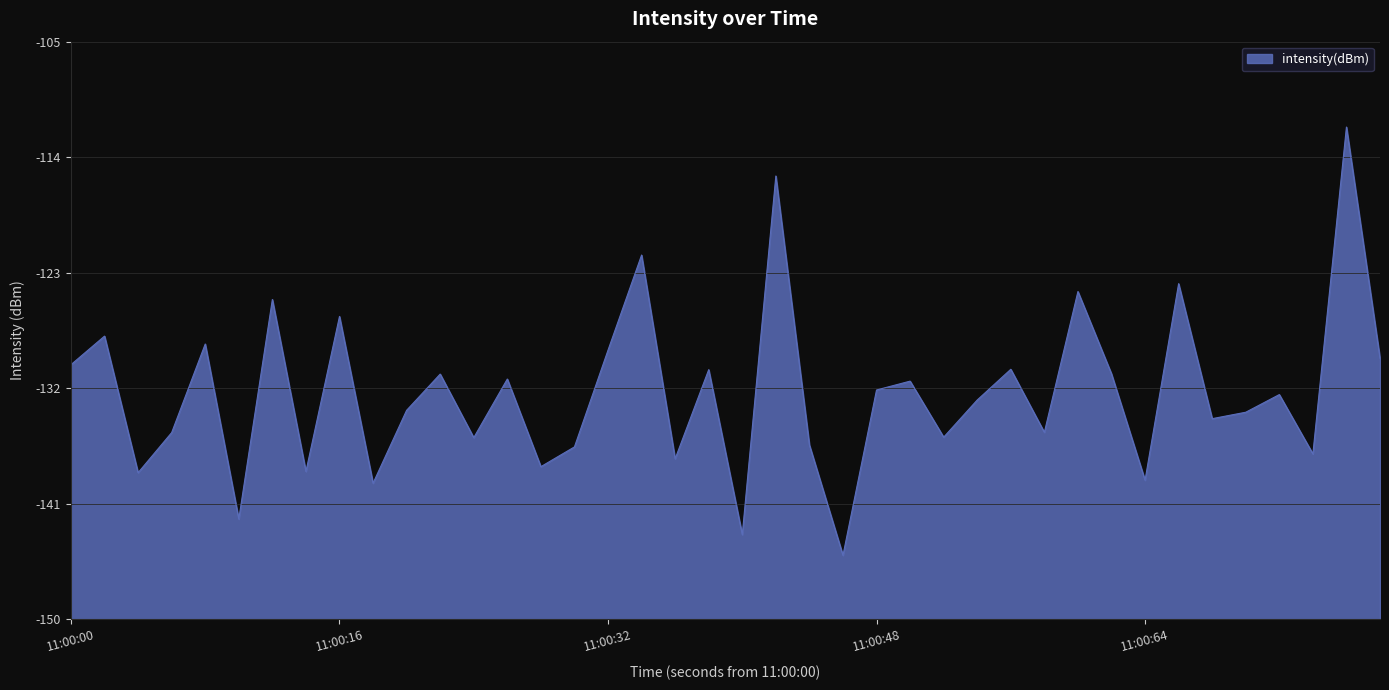

How many interior local peaks (higher than both neighbors) does the data have?

15